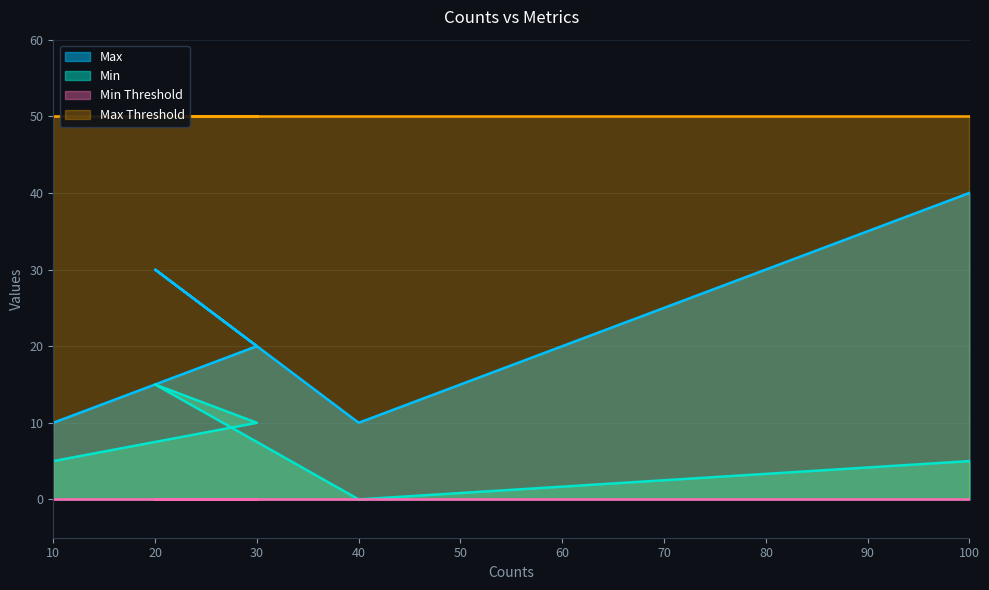

True or false: Min and Max intersect in this chart.

False